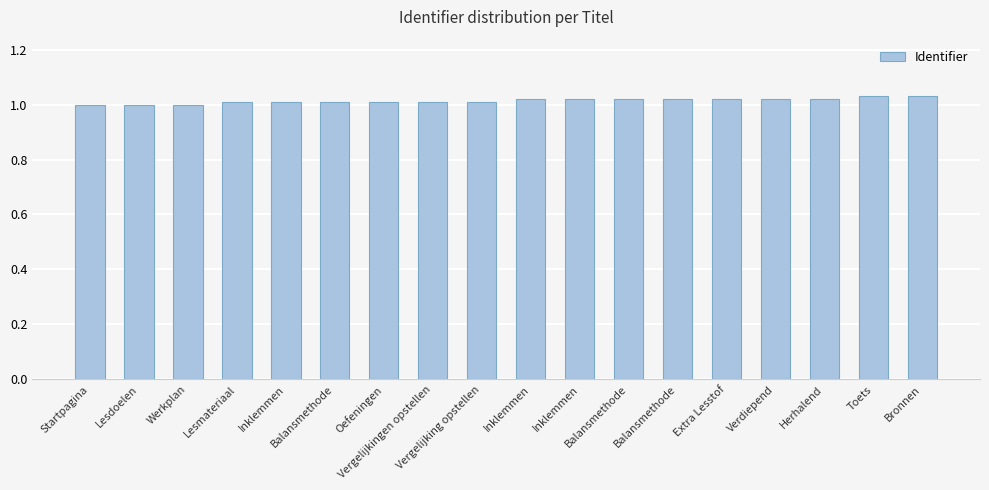

Where is the data nearest to the value 1?

Startpagina